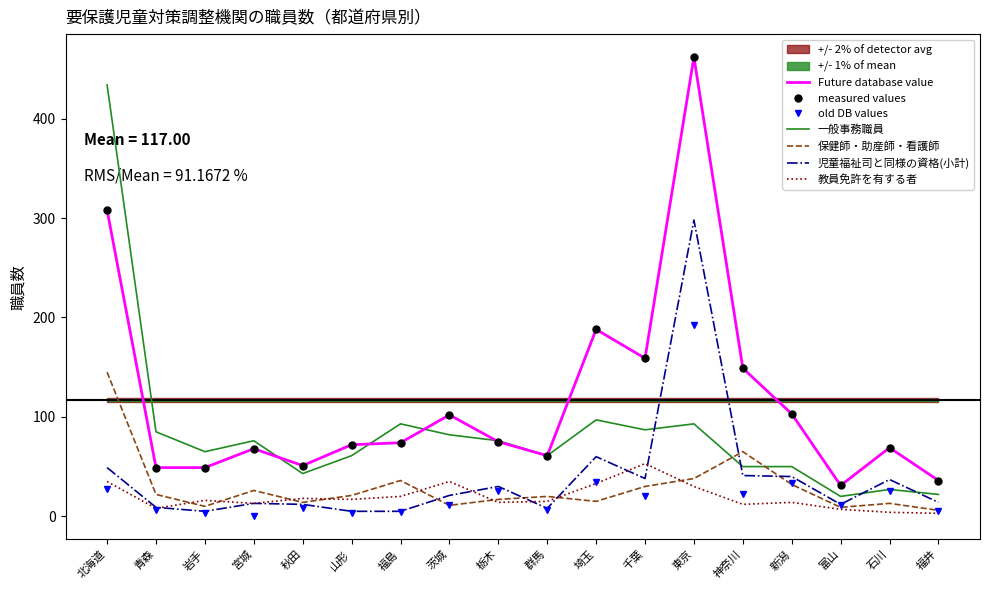

Reading left to right, list all the values displayed in this chart.

児童福祉司と同様の資格を有する者: 27	6	3	0	8	3	4	11	25	6	34	20	192	22	33	11	25	5
一般事務職員: 434	85	65	76	43	61	93	82	76	61	97	87	93	50	50	20	27	22
保健師・助産師・看護師: 145	22	10	26	14	21	36	11	17	20	15	30	38	65	32	9	13	6
一定の専門資格を有する者(小計): 308	49	49	68	51	72	74	102	75	61	188	159	462	149	103	31	69	36
児童福祉司と同様の資格(小計): 49	9	5	13	12	5	5	21	30	8	60	38	298	41	40	12	37	14
教員免許を有する者: 35	8	16	13	18	17	20	35	14	15	33	53	30	12	14	7	4	3